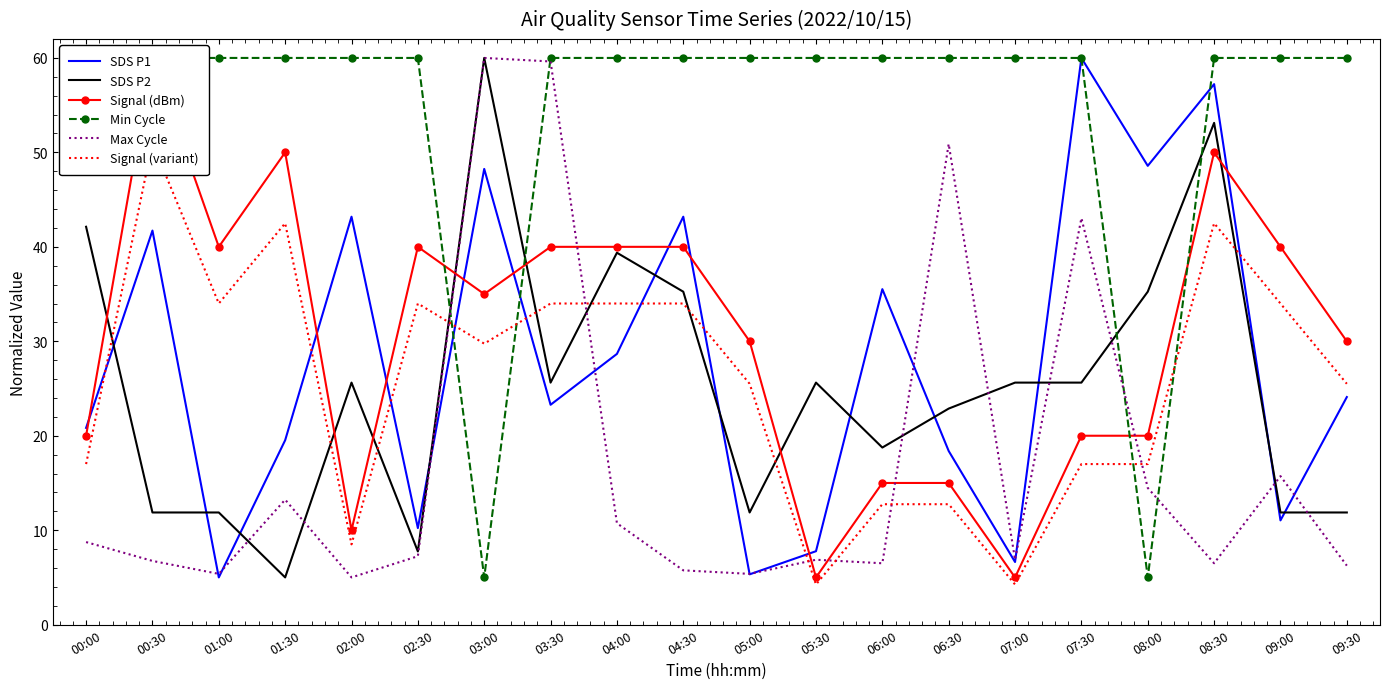

How many lines are shown in the chart?

6